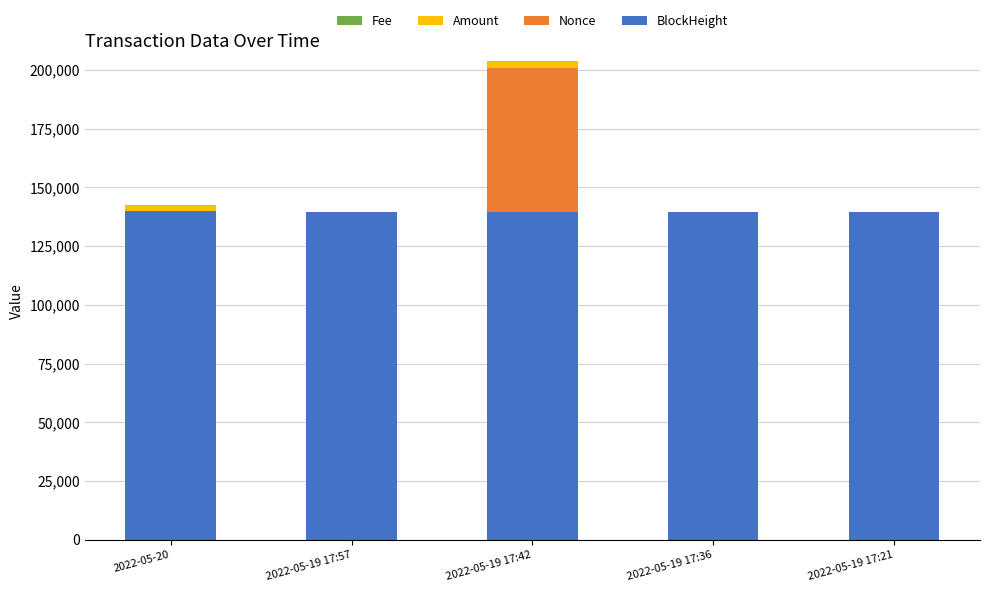

Are the bars grouped side by side (vs. stacked)?

No